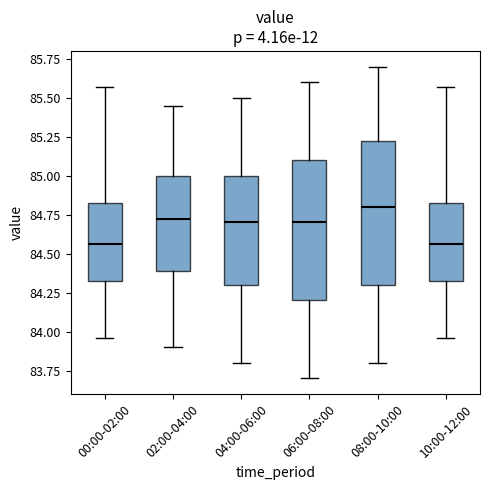

Reading left to right, read every box against the y-axis: the position of its median line, the range the box covers, and the ends of its whiskers. The values are not printed on the chart, so give them approximately, as read against the axis.

00:00-02:00: median 84.55, box 84.35 to 84.85, whiskers 83.95 to 85.55
02:00-04:00: median 84.75, box 84.40 to 85.00, whiskers 83.90 to 85.45
04:00-06:00: median 84.70, box 84.30 to 85.00, whiskers 83.80 to 85.50
06:00-08:00: median 84.70, box 84.20 to 85.10, whiskers 83.70 to 85.60
08:00-10:00: median 84.80, box 84.30 to 85.25, whiskers 83.80 to 85.70
10:00-12:00: median 84.55, box 84.35 to 84.85, whiskers 83.95 to 85.55